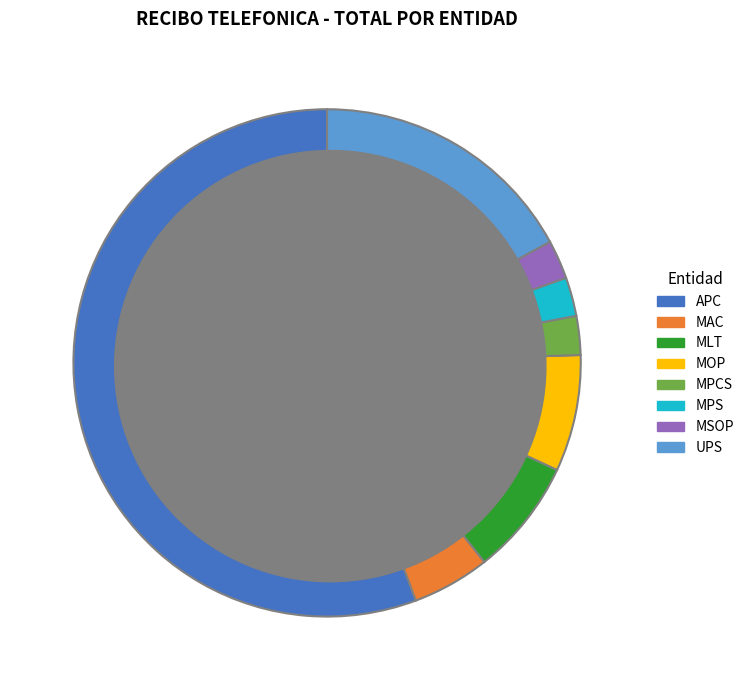

To the nearest percent, what is the average slice percentage?

12%